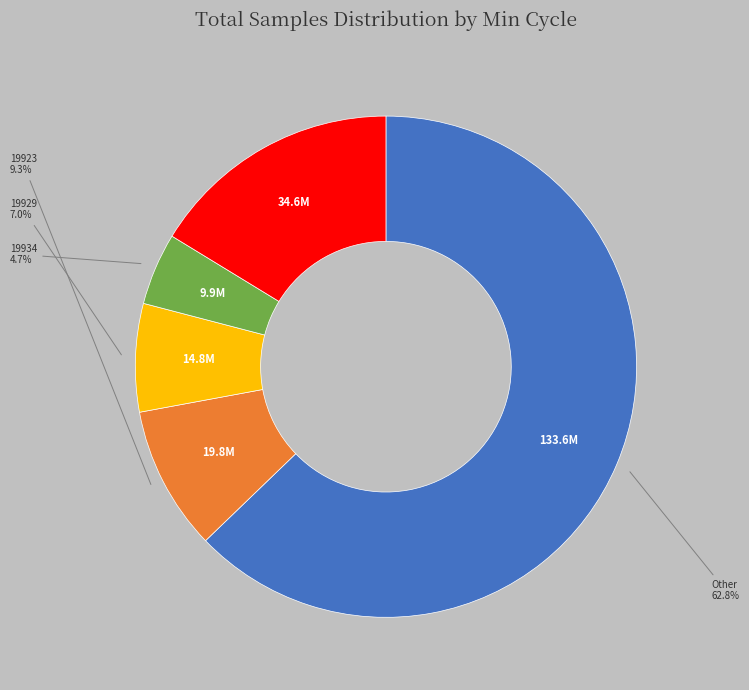

Is there a majority slice in this chart?

Yes